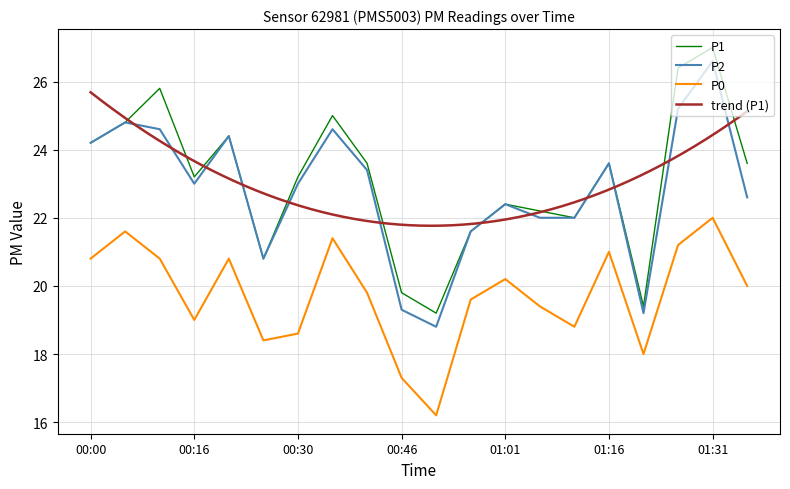

What is the value of the P0 point at the 15th from the left?

18.8